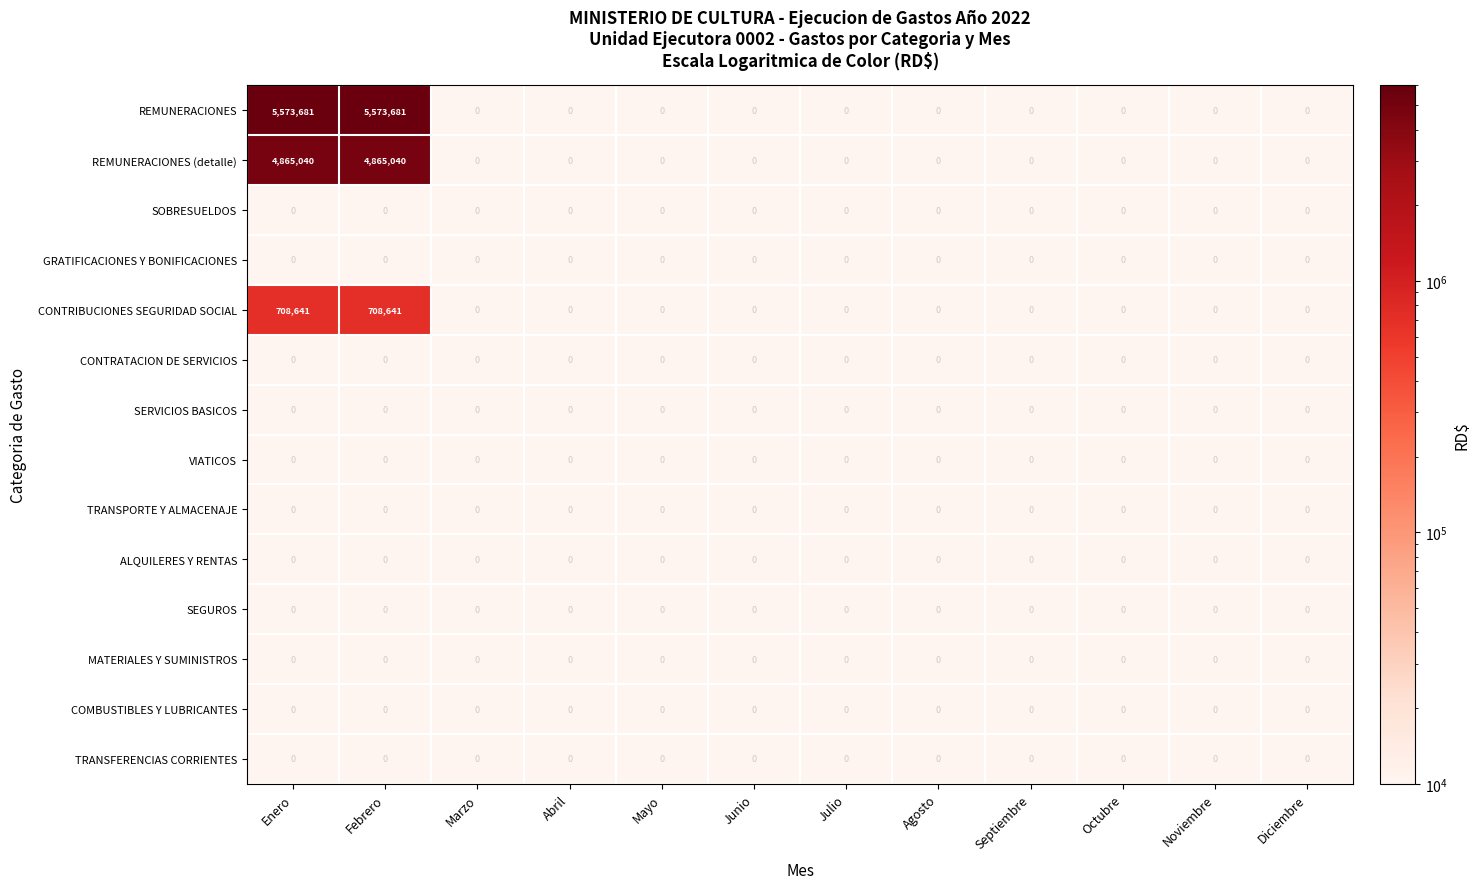

What is the sum of the REMUNERACIONES values at Febrero and Abril?

5573681